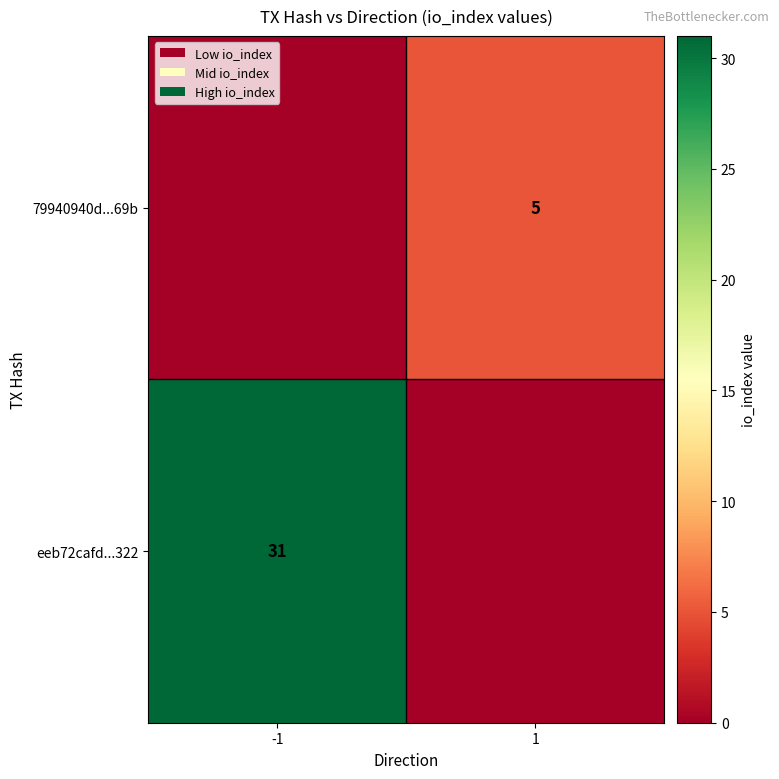

What is the total value across all series at 1?

5